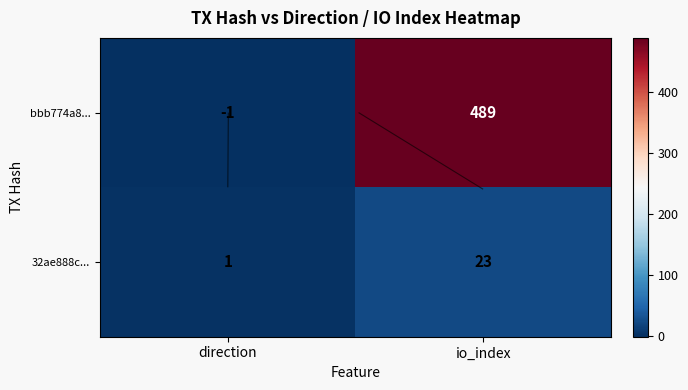

What is the average value of the 32ae888c... series?

12